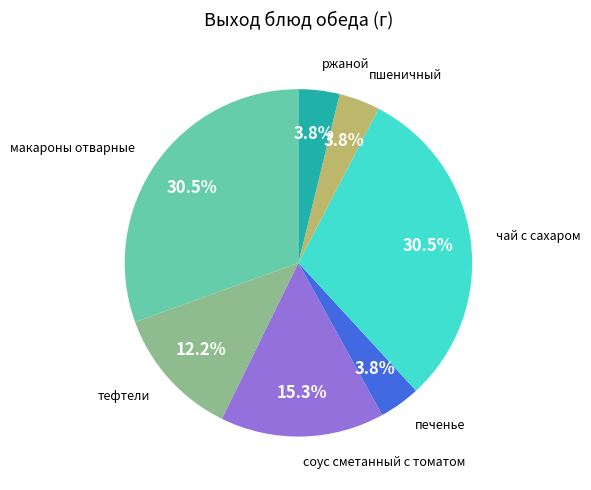

Does any single category account for the majority?

No